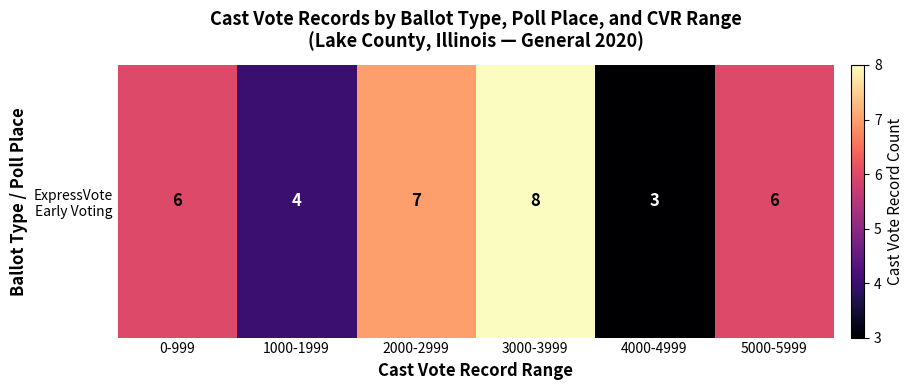

Rank the categories by value from highest to lowest.

3000-3999, 2000-2999, 0-999, 5000-5999, 1000-1999, 4000-4999